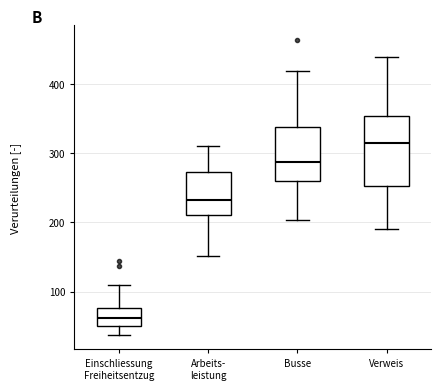

Where does the lower whisker of the box for Busse end on the y-axis? The values are not printed on the chart, so give them approximately, as read against the axis.

200